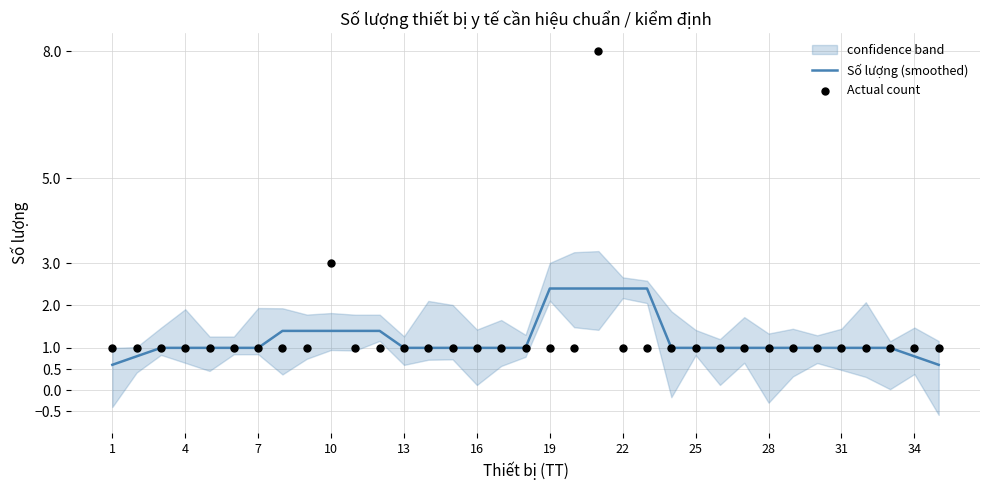

What are all the series names shown in the legend?

Số lượng (smoothed), Actual count